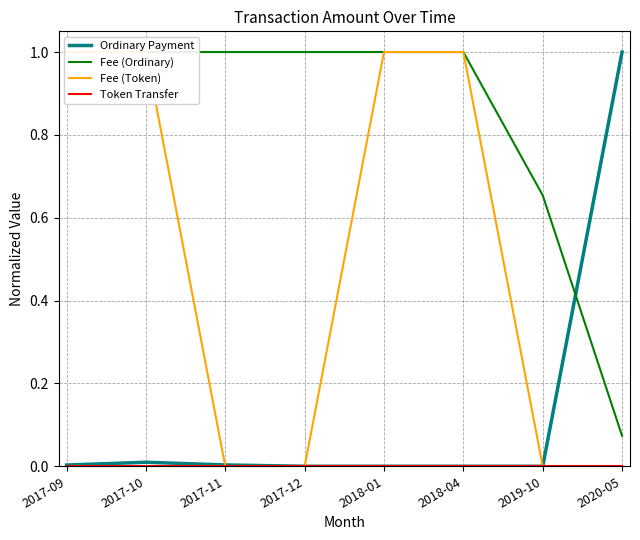

At how many categories does at least one series exceed 0?

8